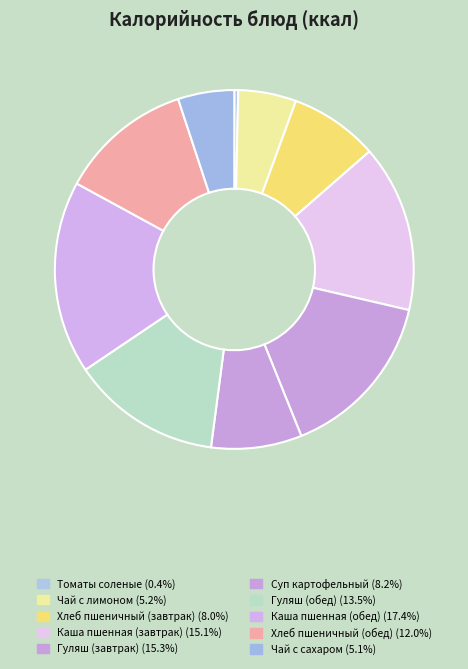

Rank the categories by value from highest to lowest.

Каша пшенная (обед), Гуляш (завтрак), Каша пшенная (завтрак), Гуляш (обед), Хлеб пшеничный (обед), Суп картофельный, Хлеб пшеничный (завтрак), Чай с лимоном, Чай с сахаром, Томаты соленые